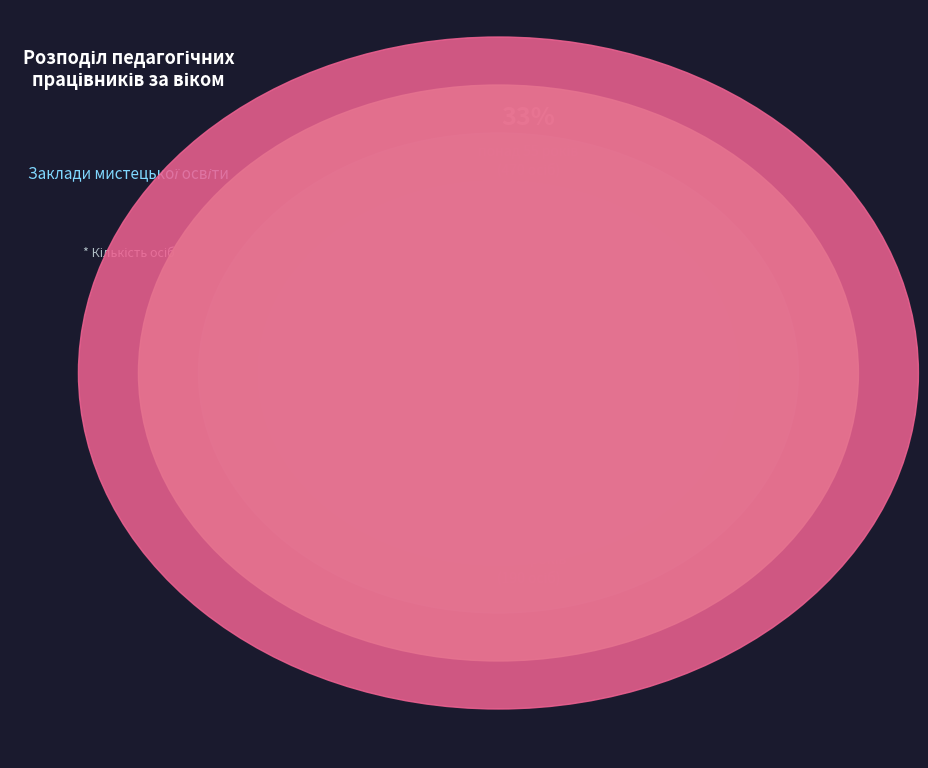

Does any single category account for the majority?

No